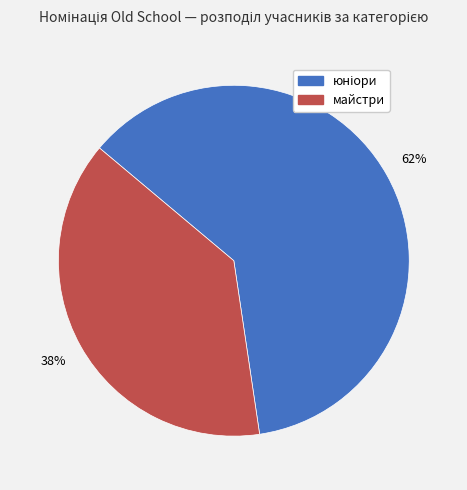

To the nearest percent, what percentage of the pie is майстри?

38%